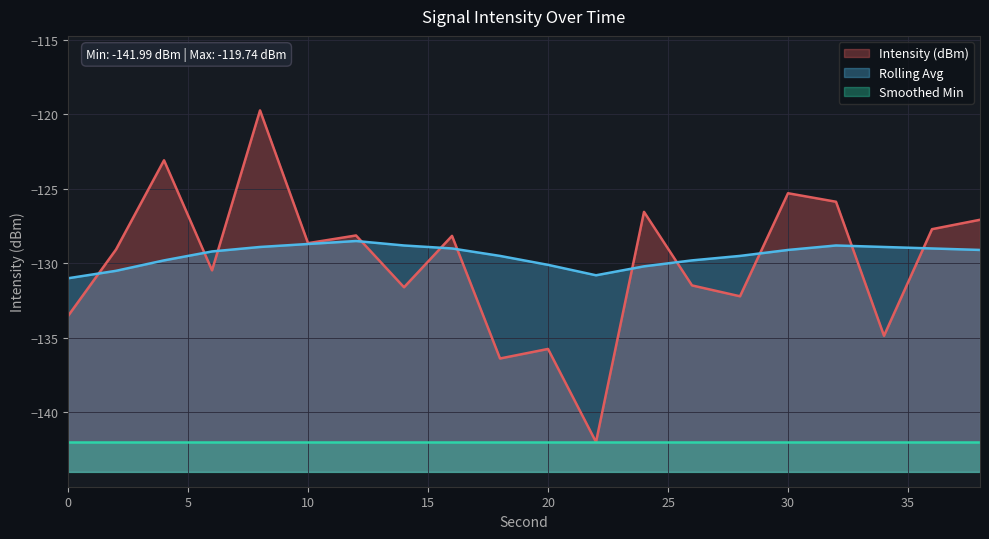

Rank the categories by Intensity (dBm) value from highest to lowest.

8, 4, 30, 32, 24, 38, 36, 12, 16, 10, 2, 6, 26, 14, 28, 0, 34, 20, 18, 22